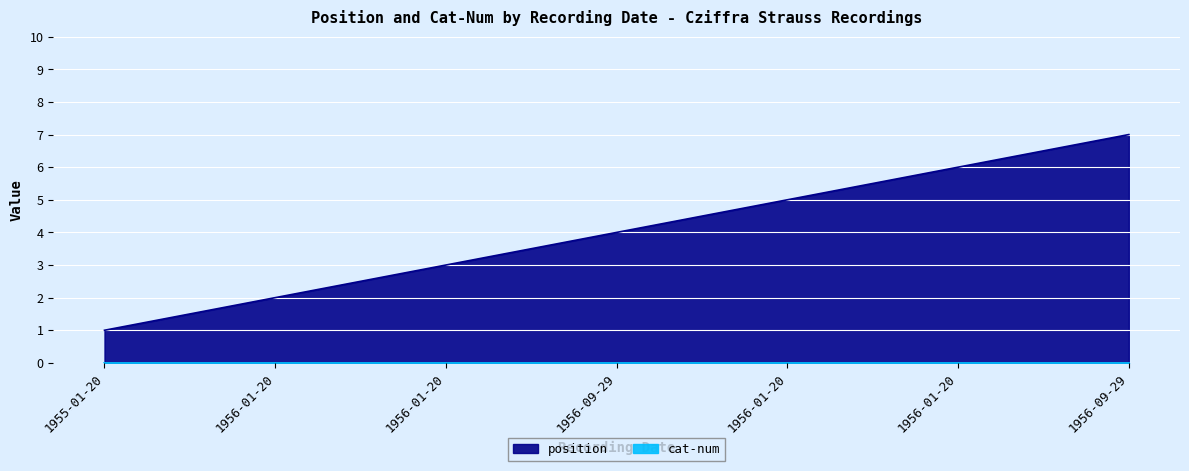

How many categories are shown in the chart?

7